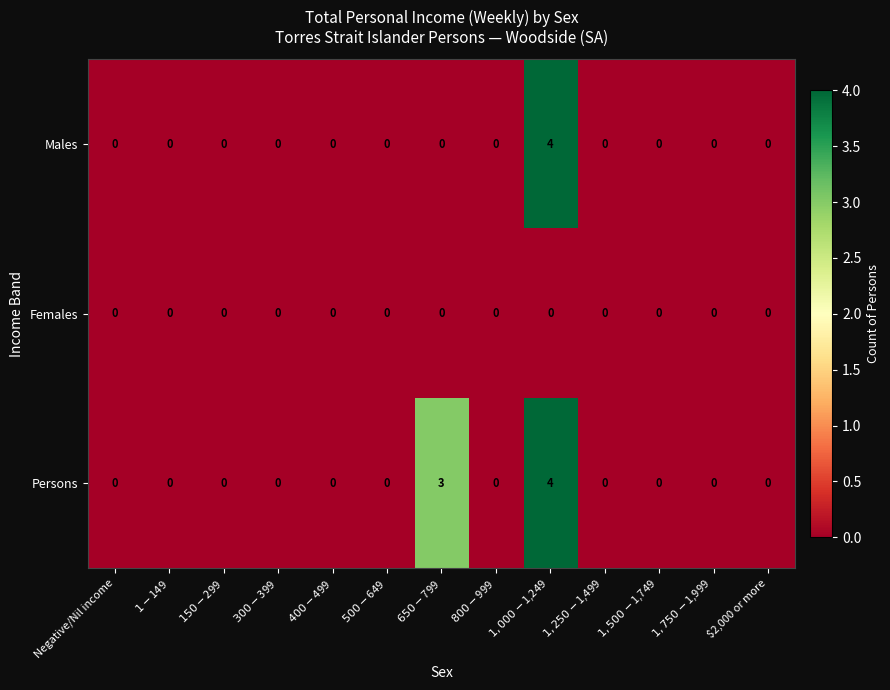

Rank the series by their average value, from lowest to highest.

Females, Males, Persons